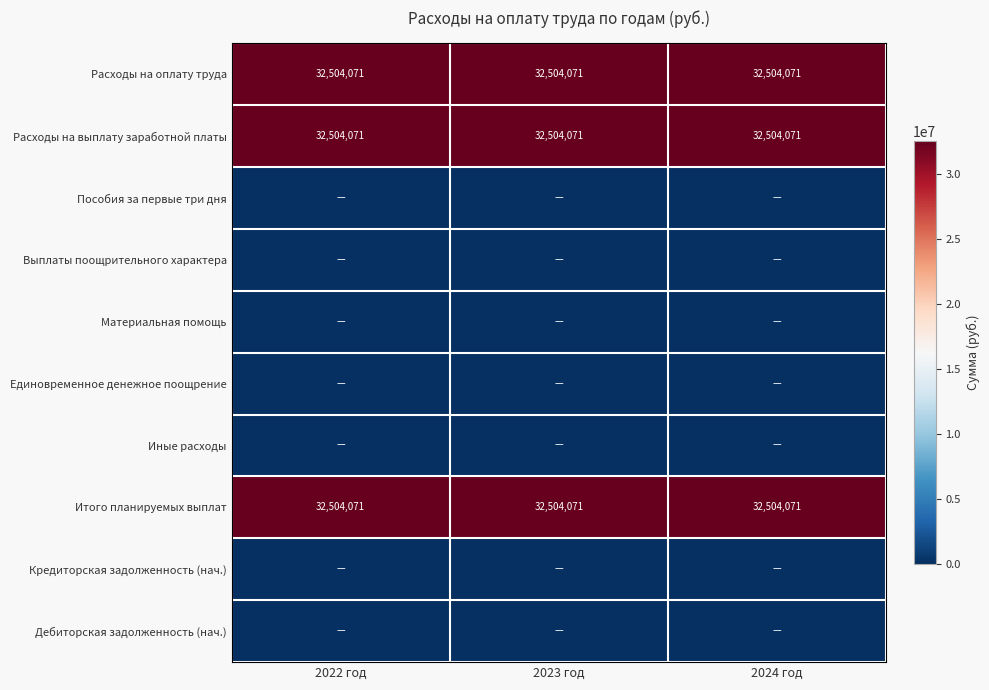

What is the total value across all series at 2024 год?

97512212.0